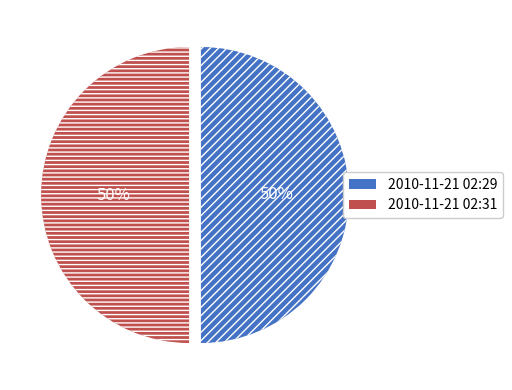

To the nearest percent, what is the average slice percentage?

50%